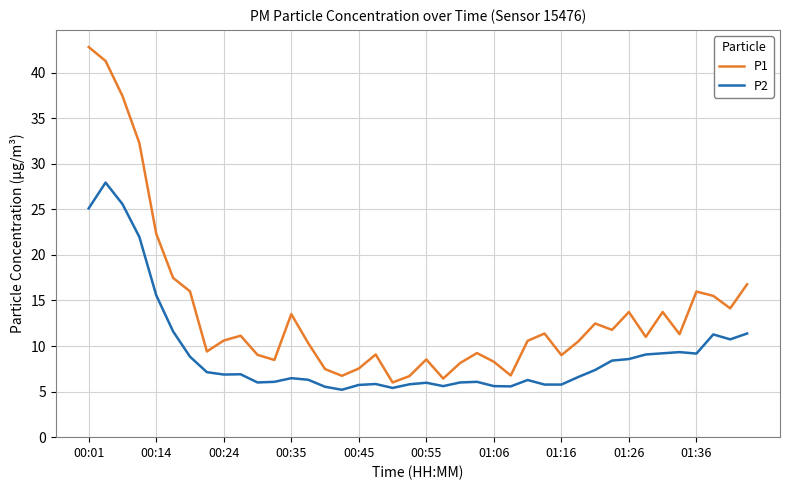

Which series has the largest total across all categories?

P1